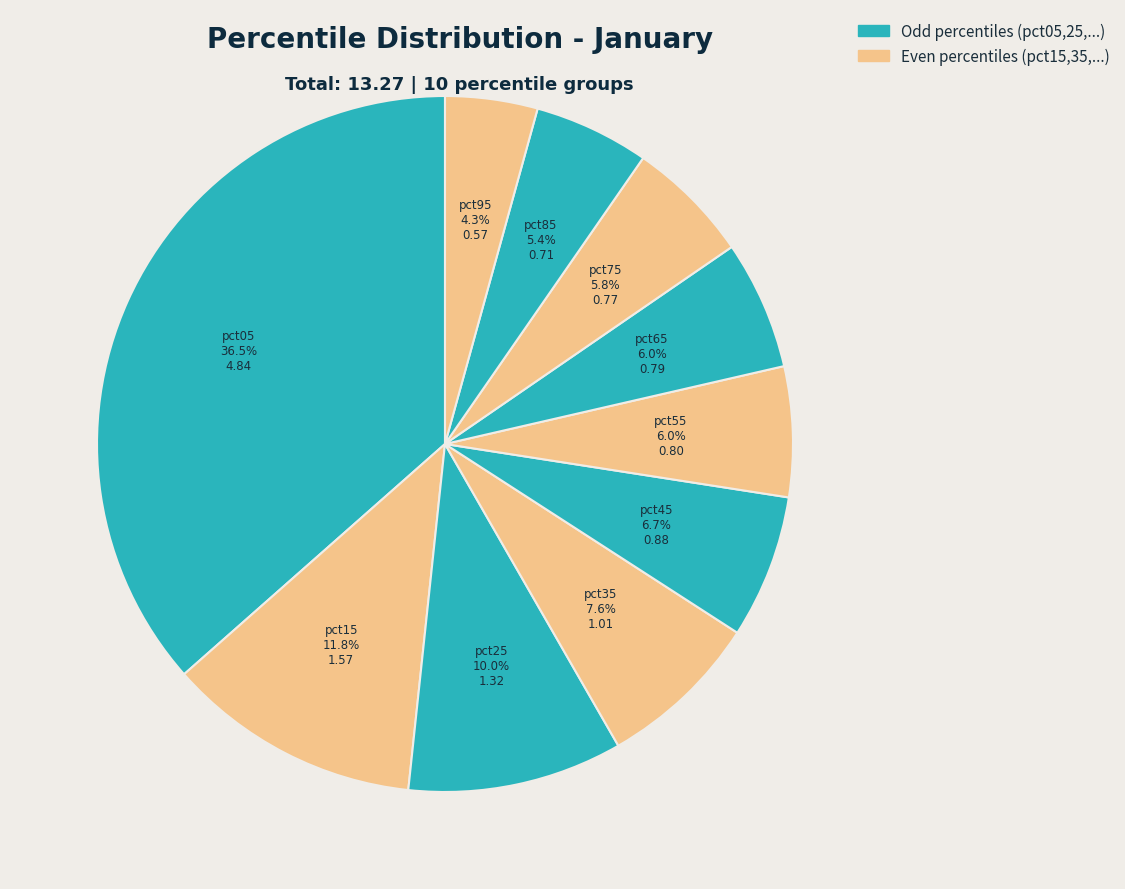

How many segments does this pie chart have?

10